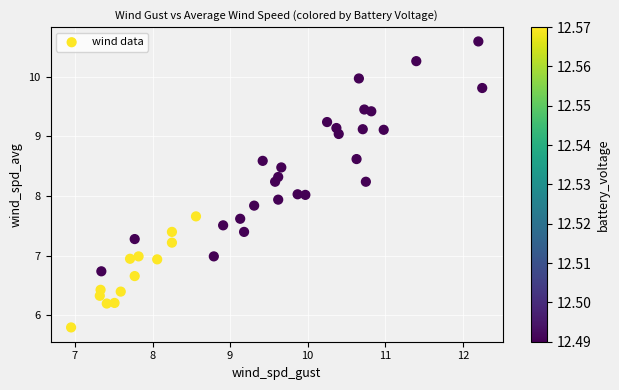

What is the range of Y values (max minus min)?

4.8